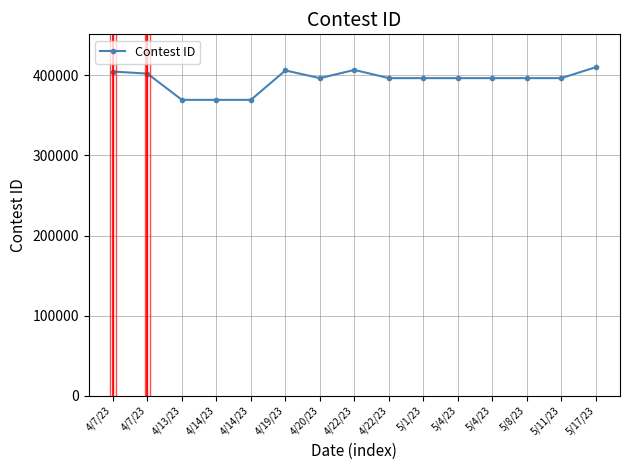

At which category does the data reach its first local peak?

4/19/23